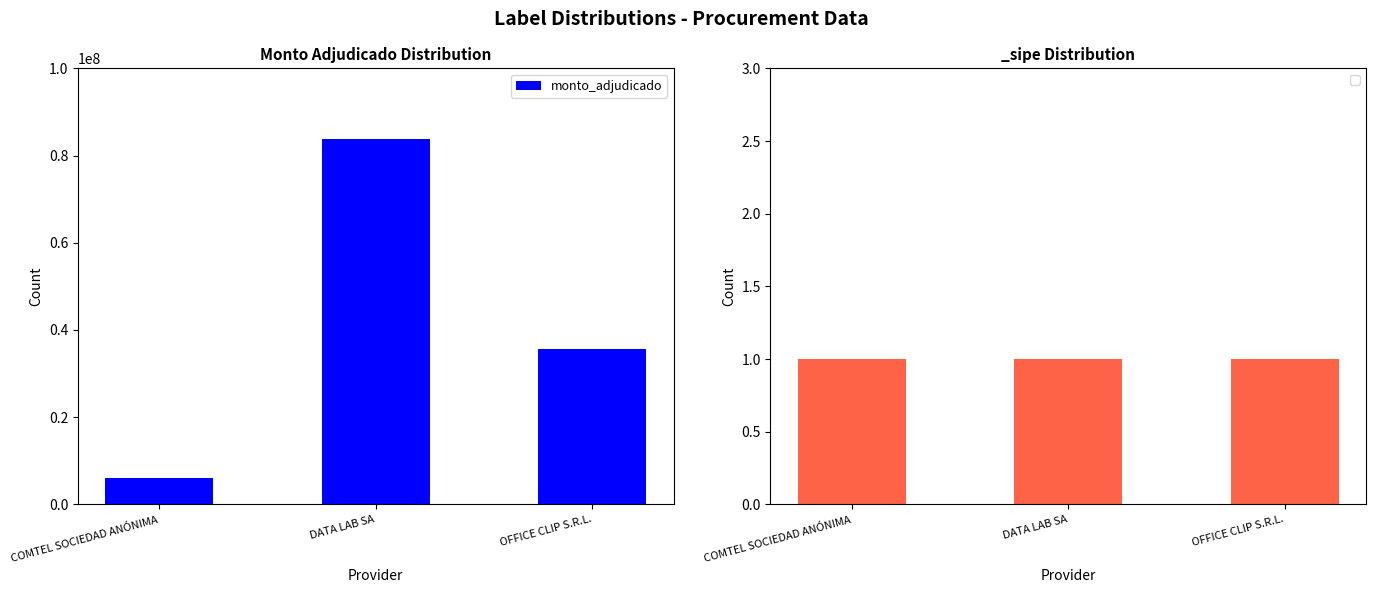

Where does the data first go above 35700000?

DATA LAB SA